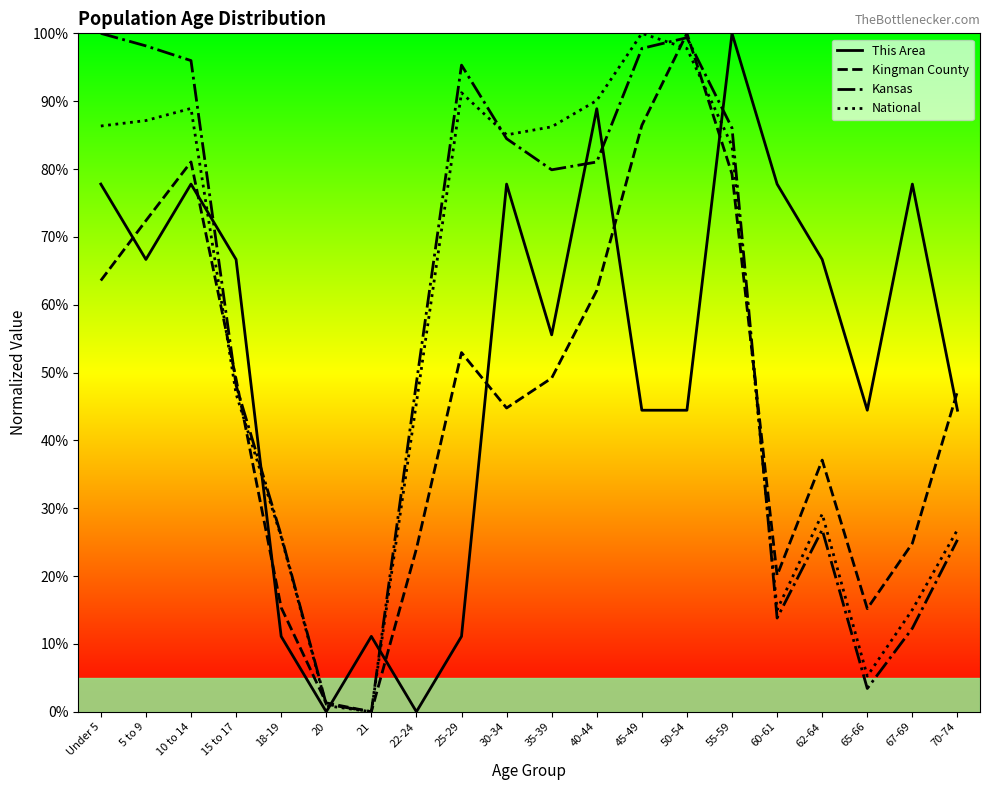

What is the spread (max minus min) of values at 35-39?

37.0